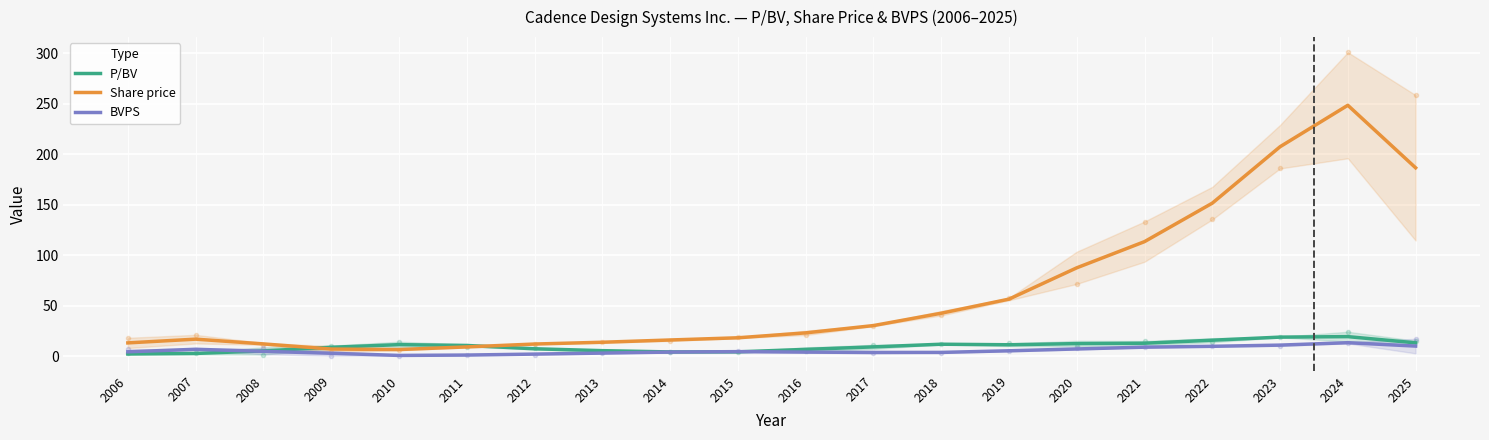

What is the average value of the BVPS series?

5.4